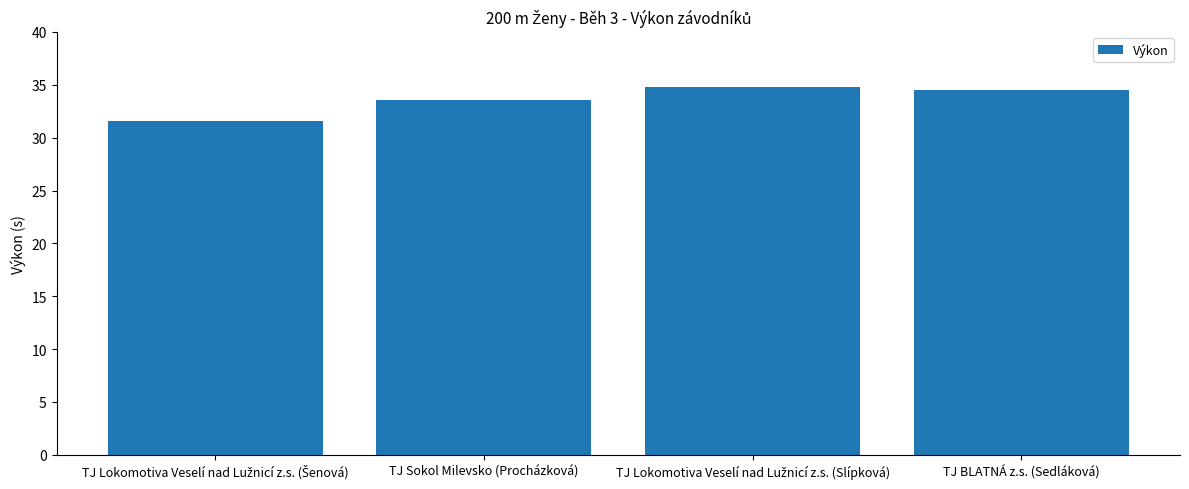

What is the greatest value displayed?

34.8